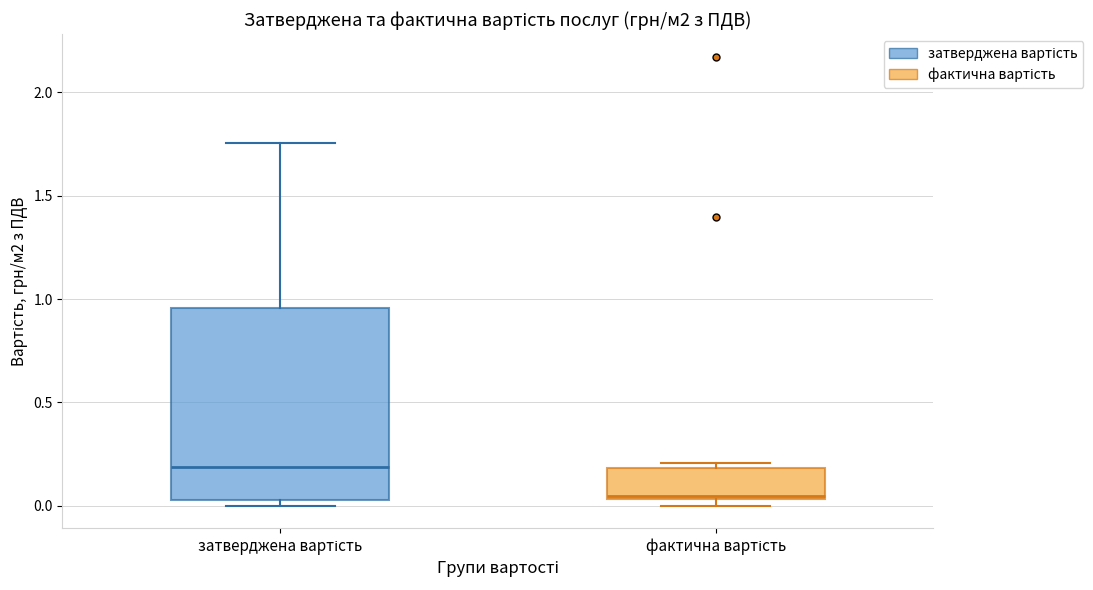

Where does the median line of the box for затверджена вартість sit on the y-axis? The values are not printed on the chart, so give them approximately, as read against the axis.

0.20